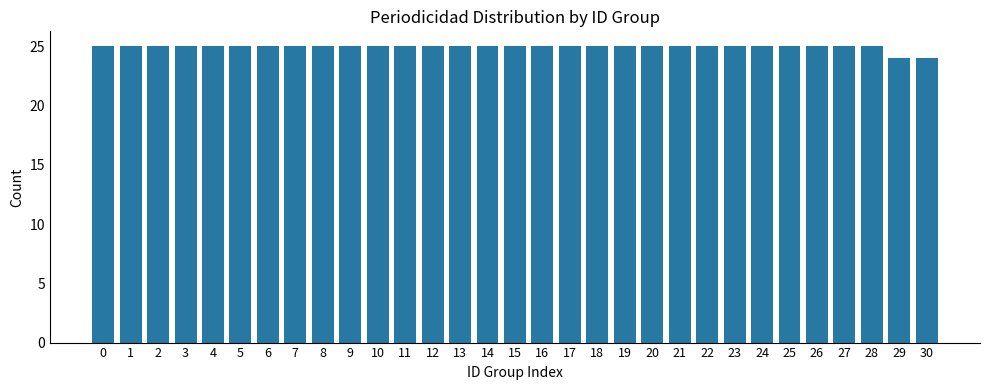

The chart shows a value of 7 at 8. True or false?

False